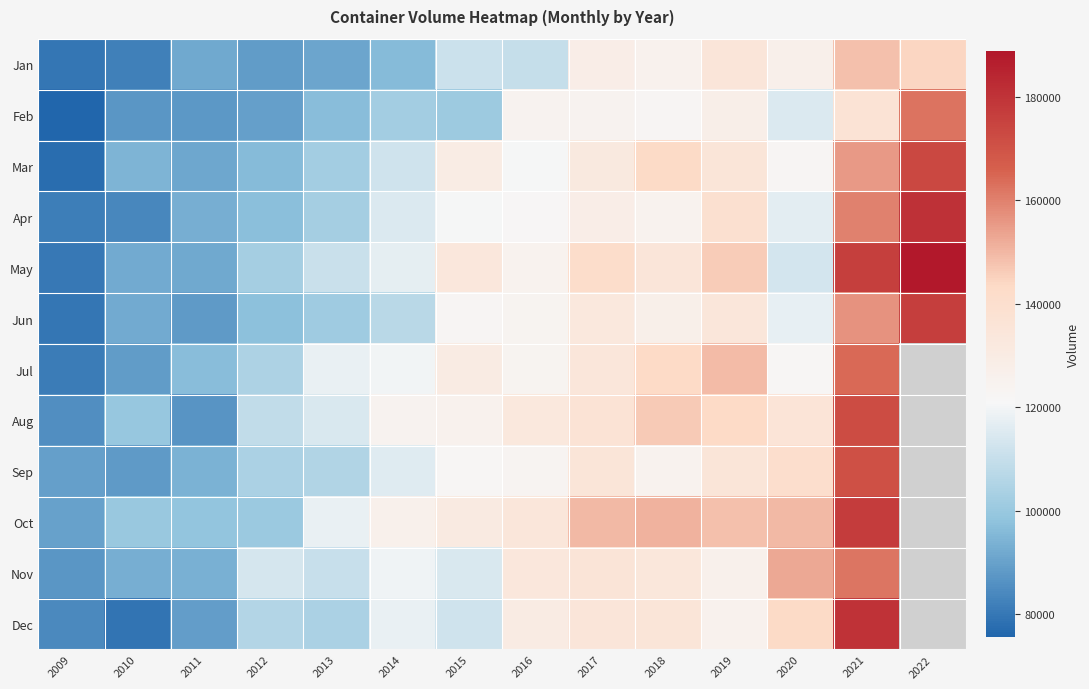

At which category is the sum across all series the highest?

2021